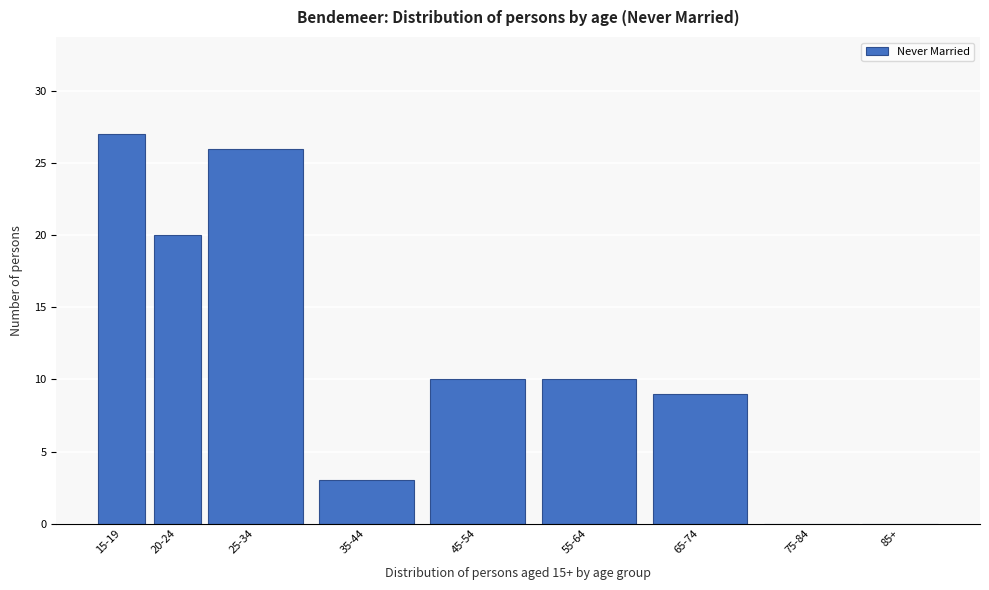

Reading left to right, transcribe all the data shown in this chart.

15-19=27	20-24=20	25-34=26	35-44=3	45-54=10	55-64=10	65-74=9	75-84=0	85+=0